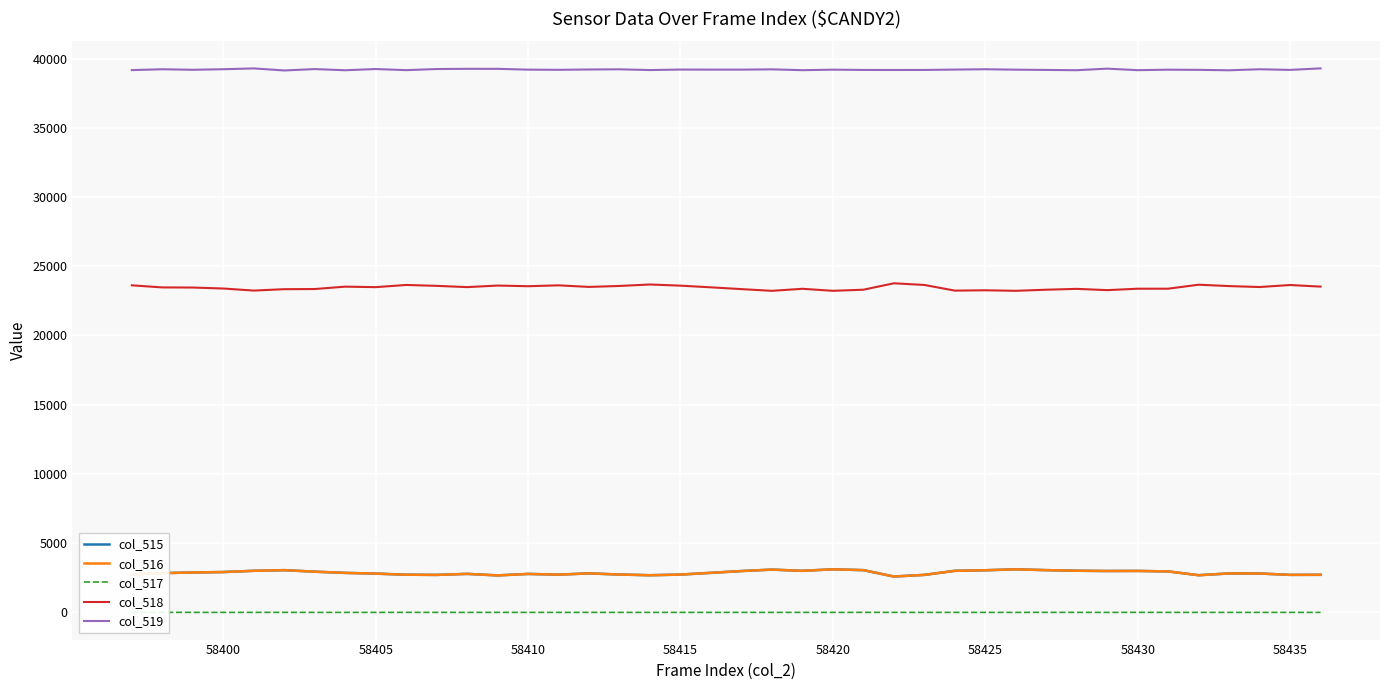

True or false: col_518 and col_516 cross at least once.

False